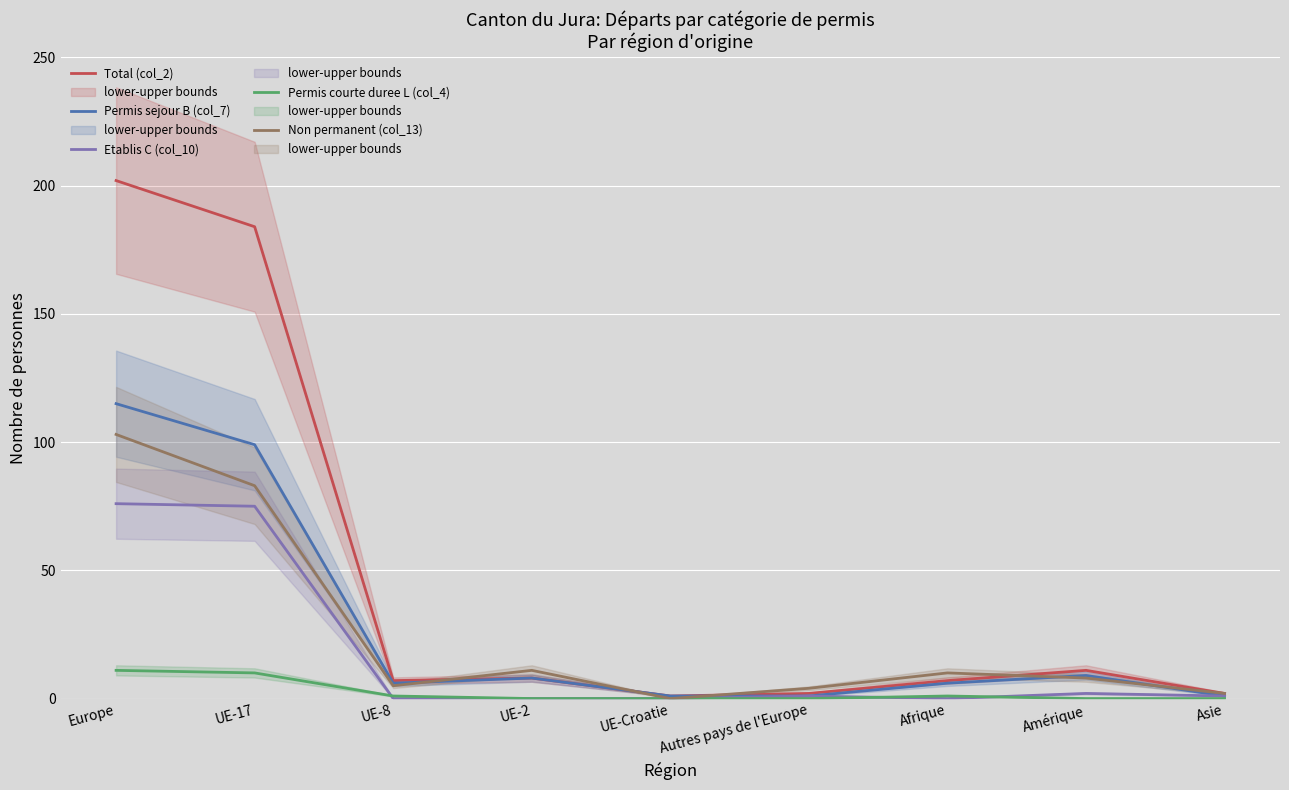

Is it true that Permis sejour B (col_7) equals 115 at Europe?

True